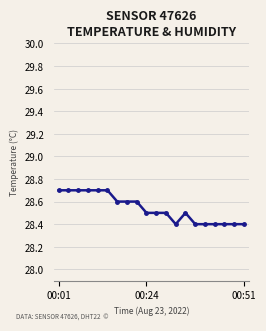

Reading left to right, transcribe all the data shown in this chart.

28.7	28.7	28.7	28.7	28.7	28.7	28.6	28.6	28.6	28.5	28.5	28.5	28.4	28.5	28.4	28.4	28.4	28.4	28.4	28.4